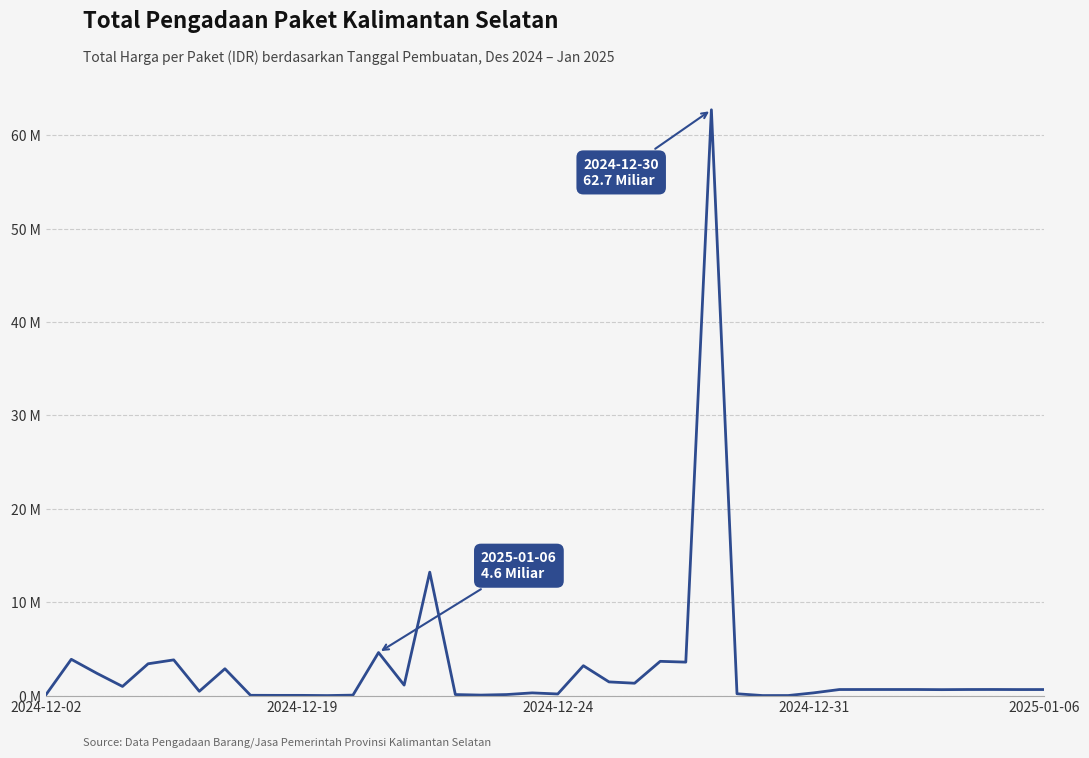

How many interior local peaks (higher than both neighbors) does the data have?

10